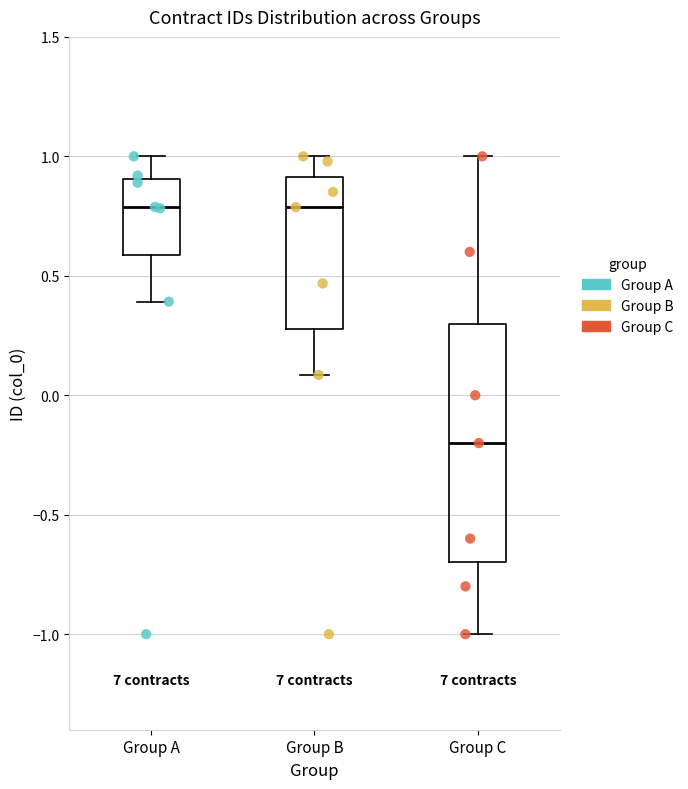

Which box is the tallest, from its lower edge to its upper edge?

Group C